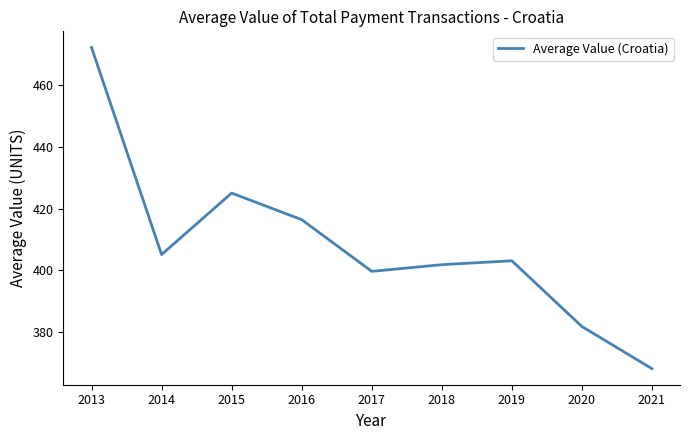

Rank the categories by value from lowest to highest.

2021, 2020, 2017, 2018, 2019, 2014, 2016, 2015, 2013